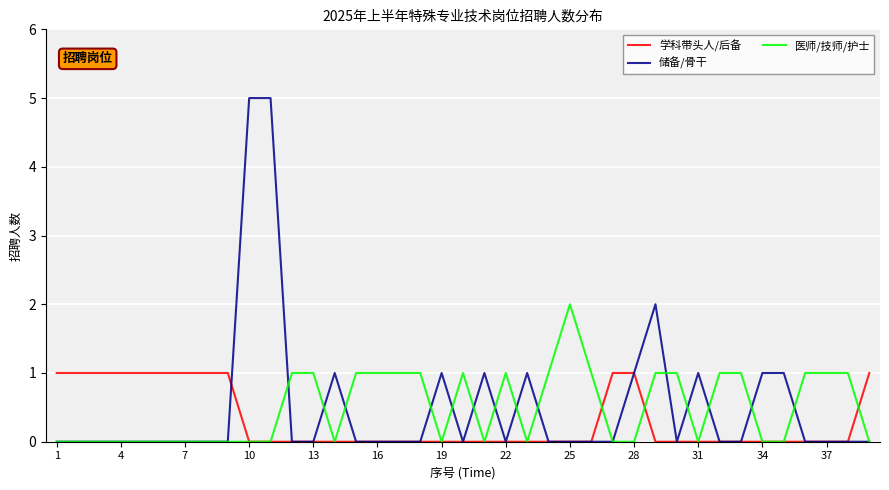

What is the difference between the second highest and minimum values in the 医师/技师/护士 series?

1